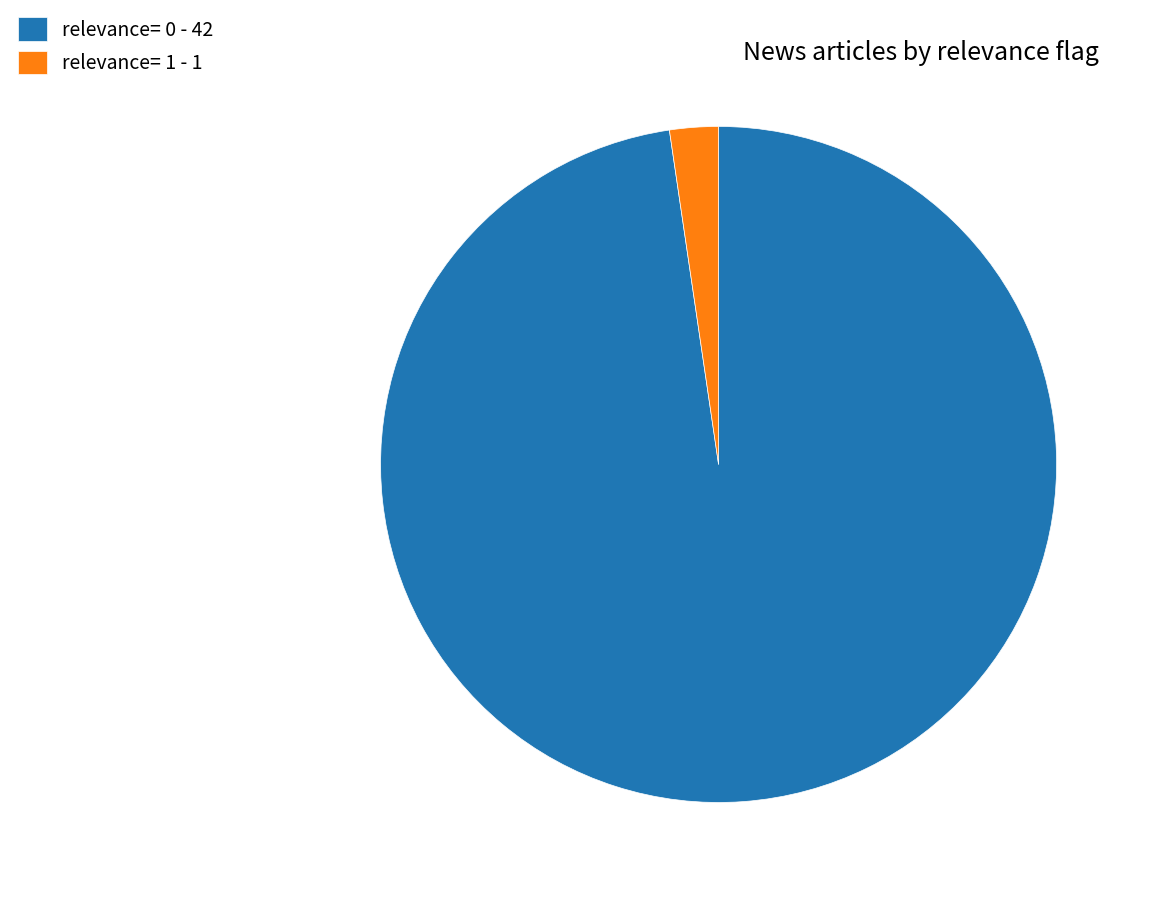

Which category accounts for the majority?

relevance= 0 - 42